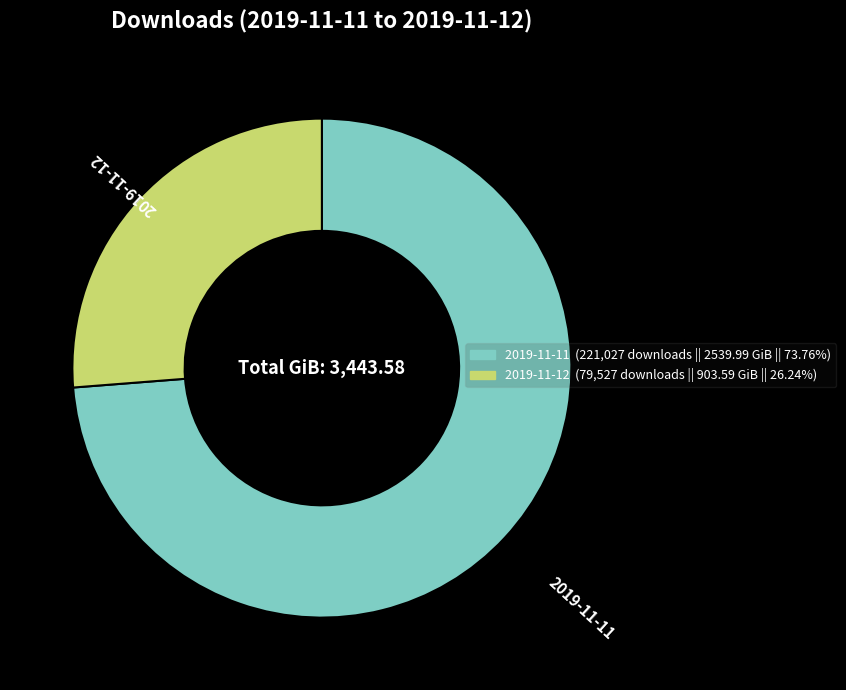

Which has a higher value, 2019-11-12 or 2019-11-11?

2019-11-11